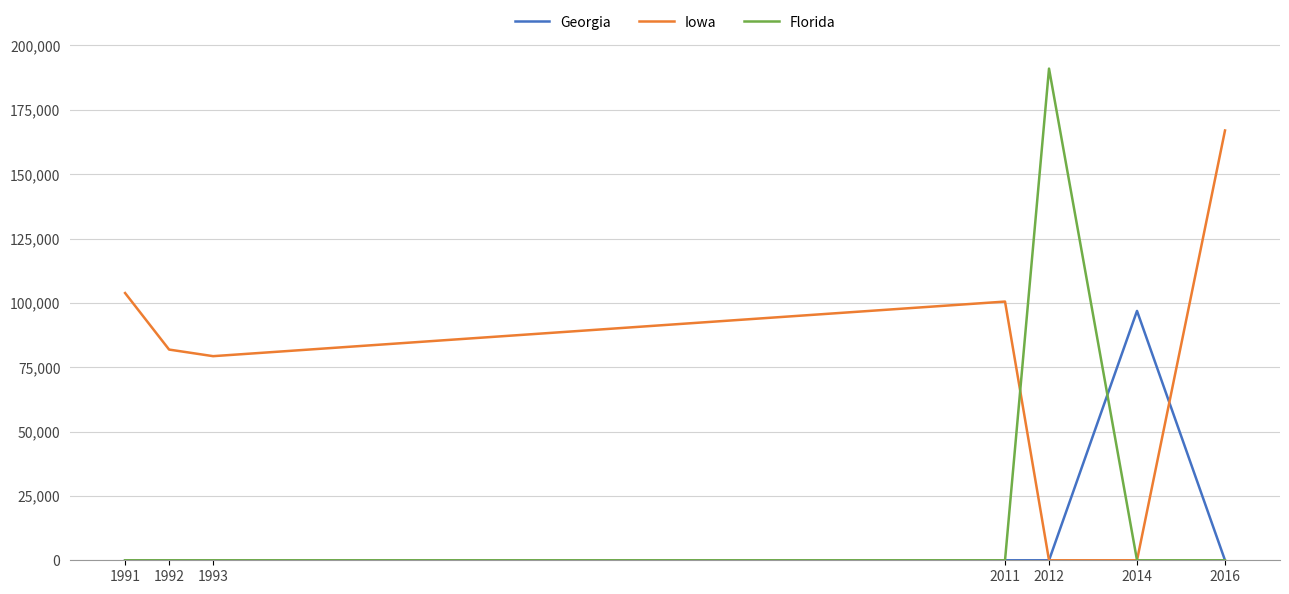

Rank the series by their maximum value, from highest to lowest.

Florida, Iowa, Georgia